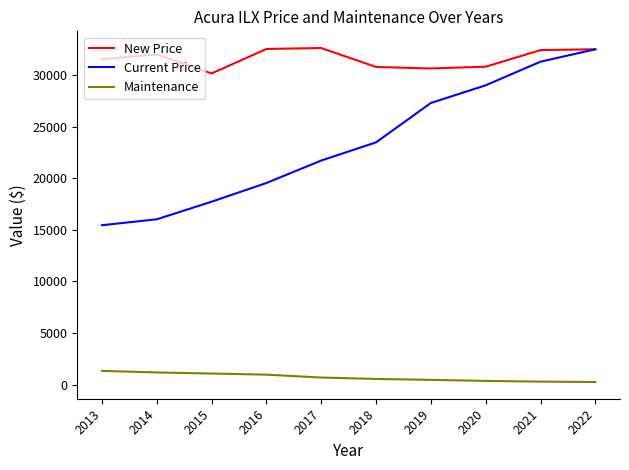

Which series has the largest range (max minus min)?

Current Price